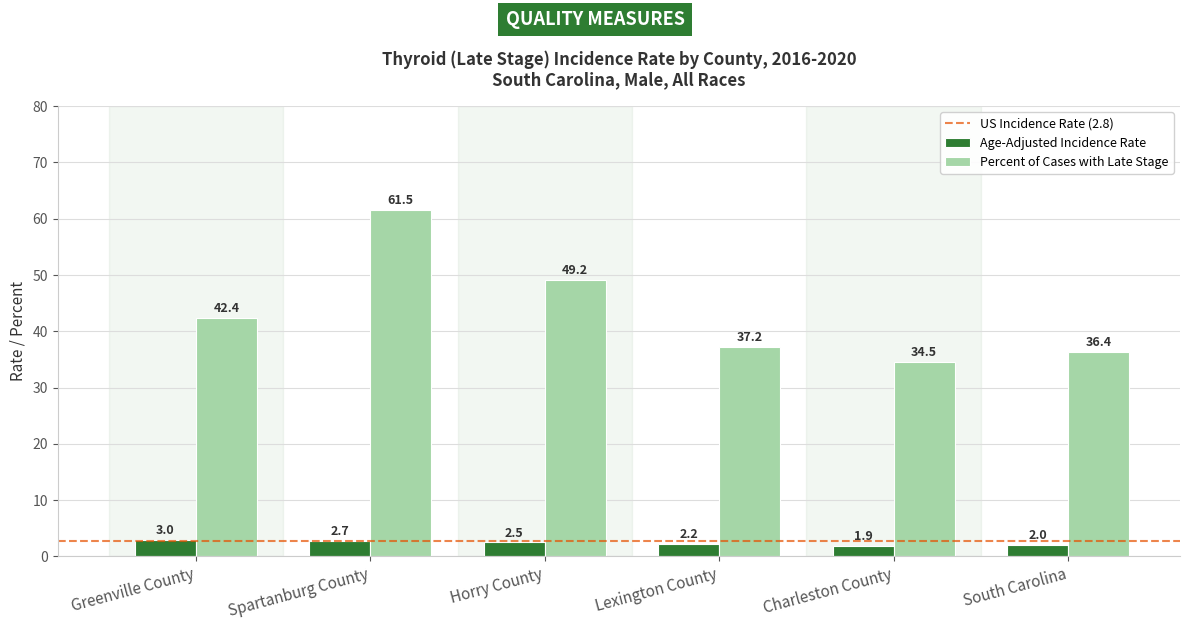

How many distinct data groups are displayed?

2